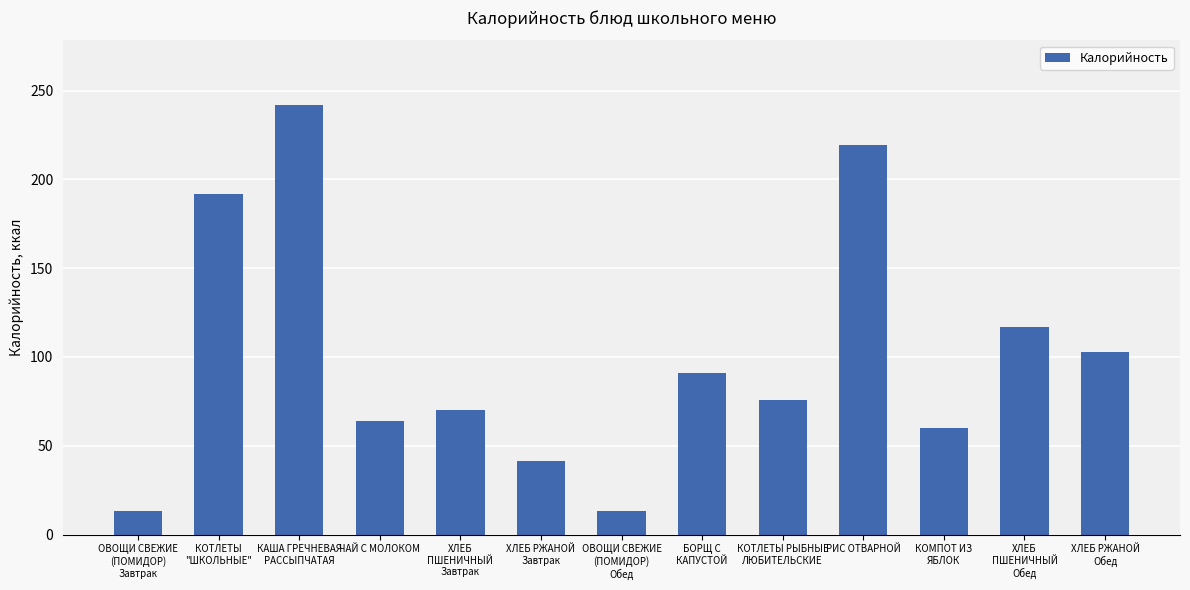

What is the change in value from РИС ОТВАРНОЙ to ХЛЕБ
ПШЕНИЧНЫЙ
Обед?

-102.3